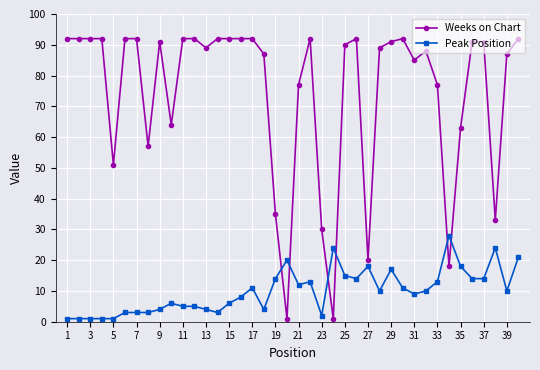

What is the average value of the Peak Position series?

10